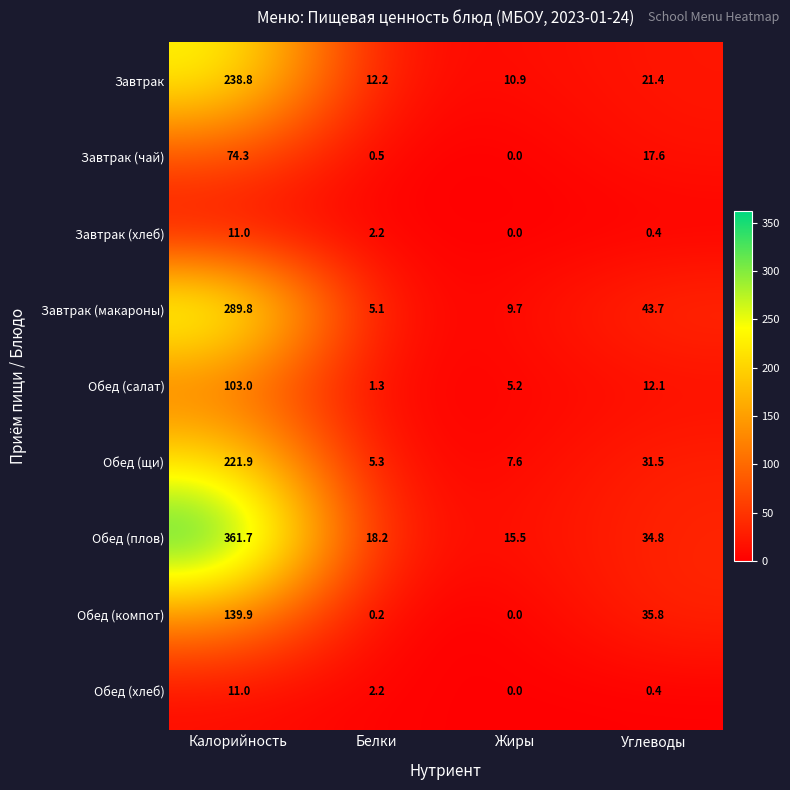

Between Белки and Жиры, which series saw the biggest shift?

Завтрак (макароны)